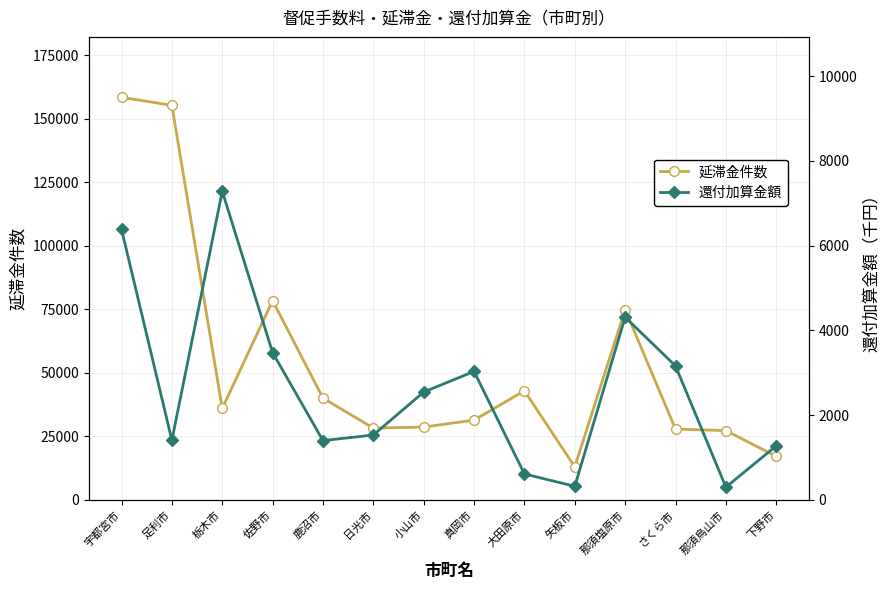

Rank the series by their maximum value, from lowest to highest.

還付加算金額, 延滞金件数